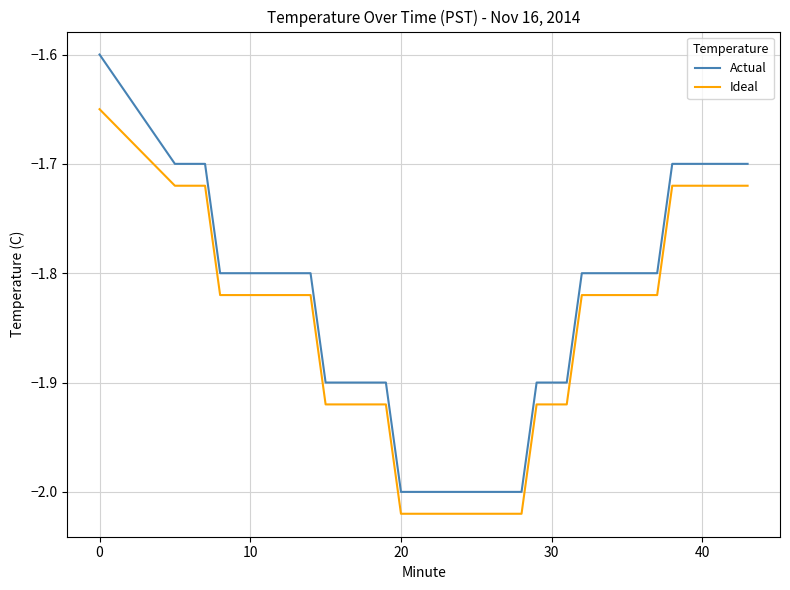

Which series has the largest range (max minus min)?

Actual